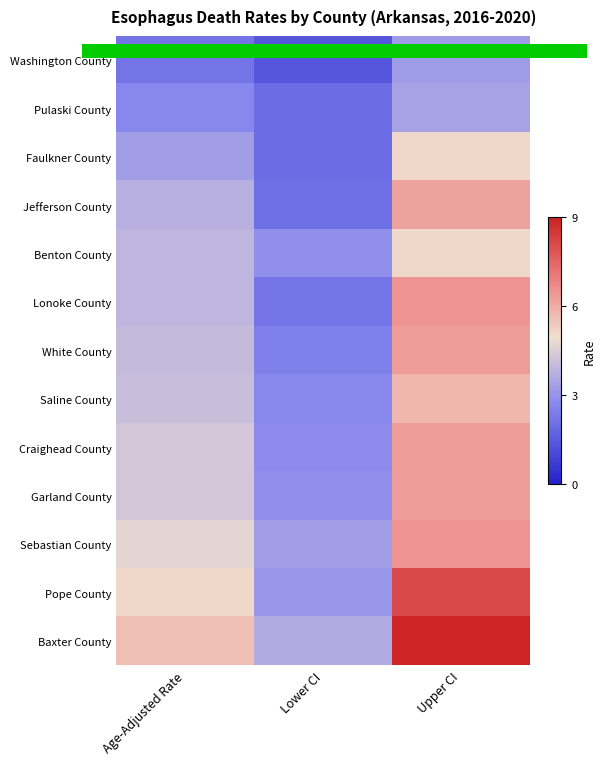

At which category is the sum across all series the highest?

Upper CI